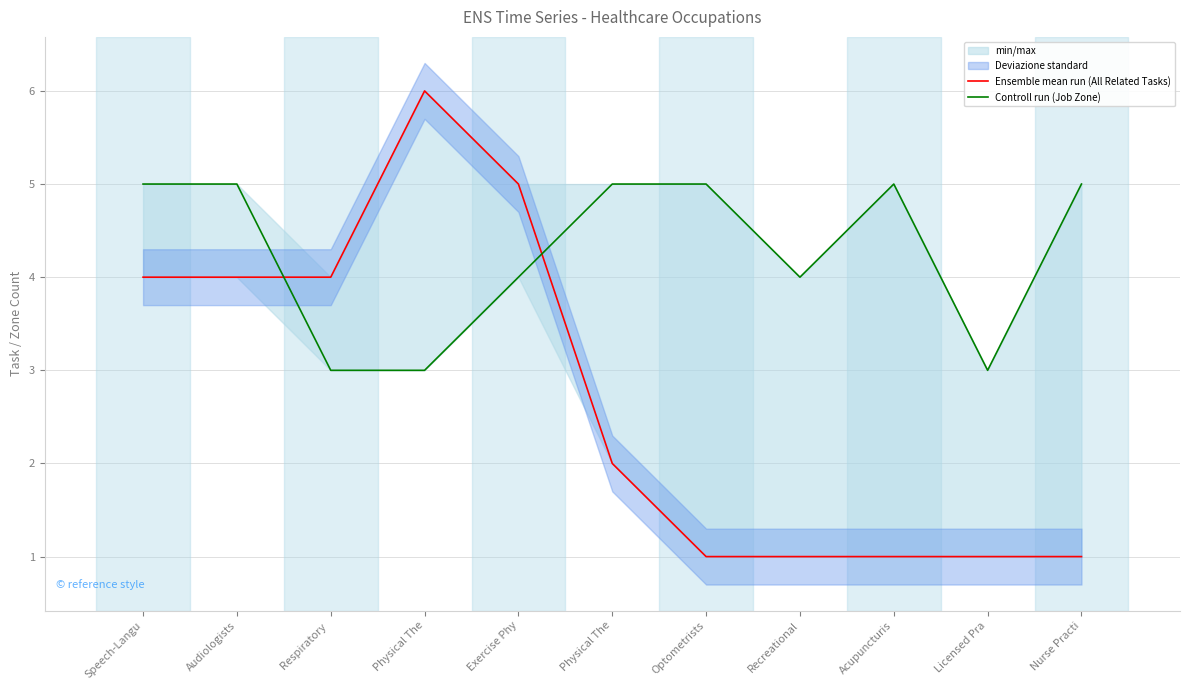

Rank the series by their average value, from highest to lowest.

Controll run (Job Zone), Ensemble mean run (All Related Tasks)